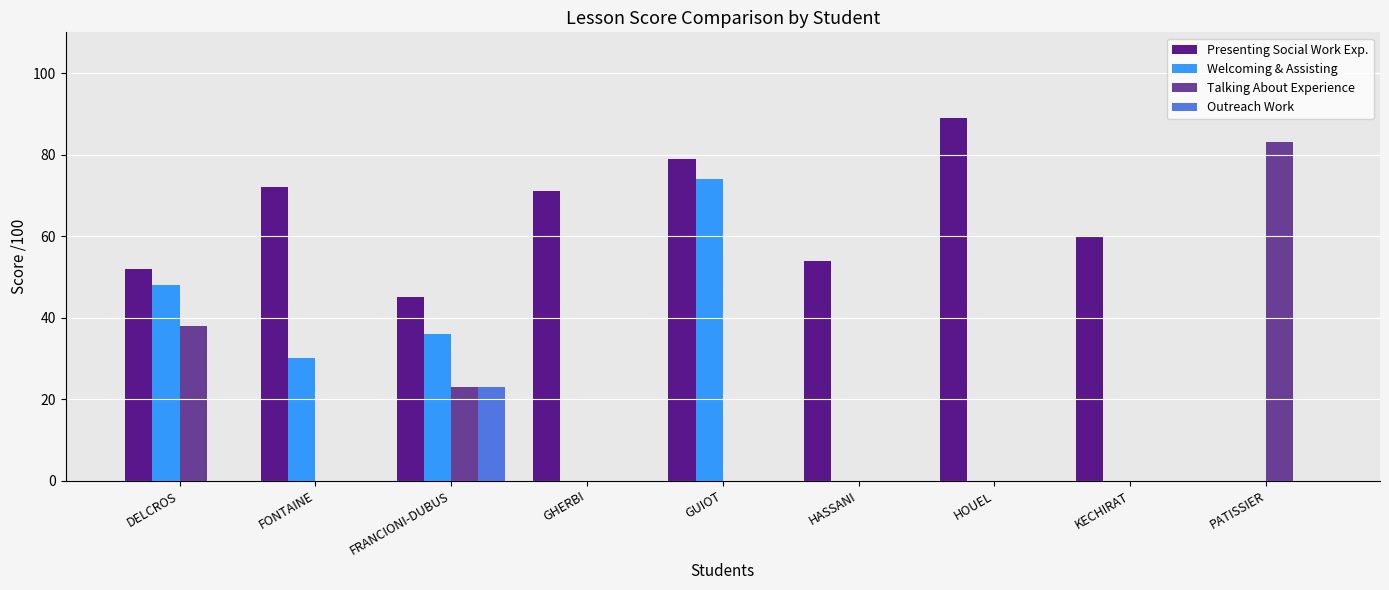

What is the total value across all series at HASSANI?

54